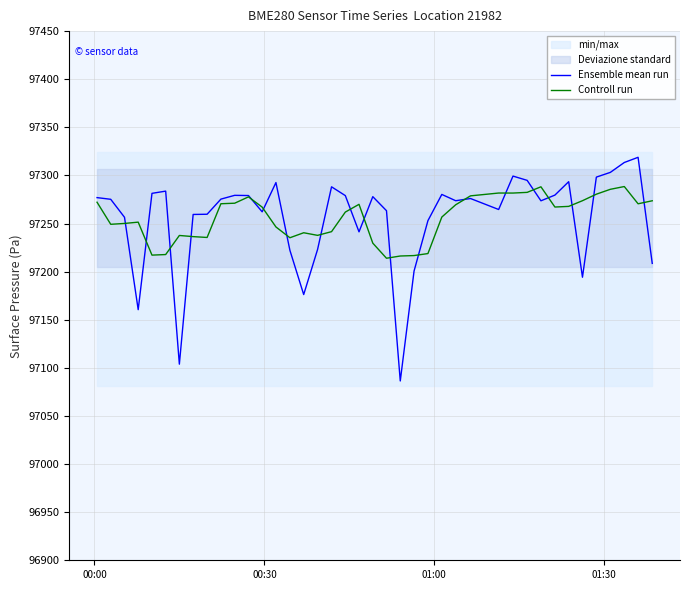

What is the difference between the second highest and second lowest values in the Controll run series?

71.9